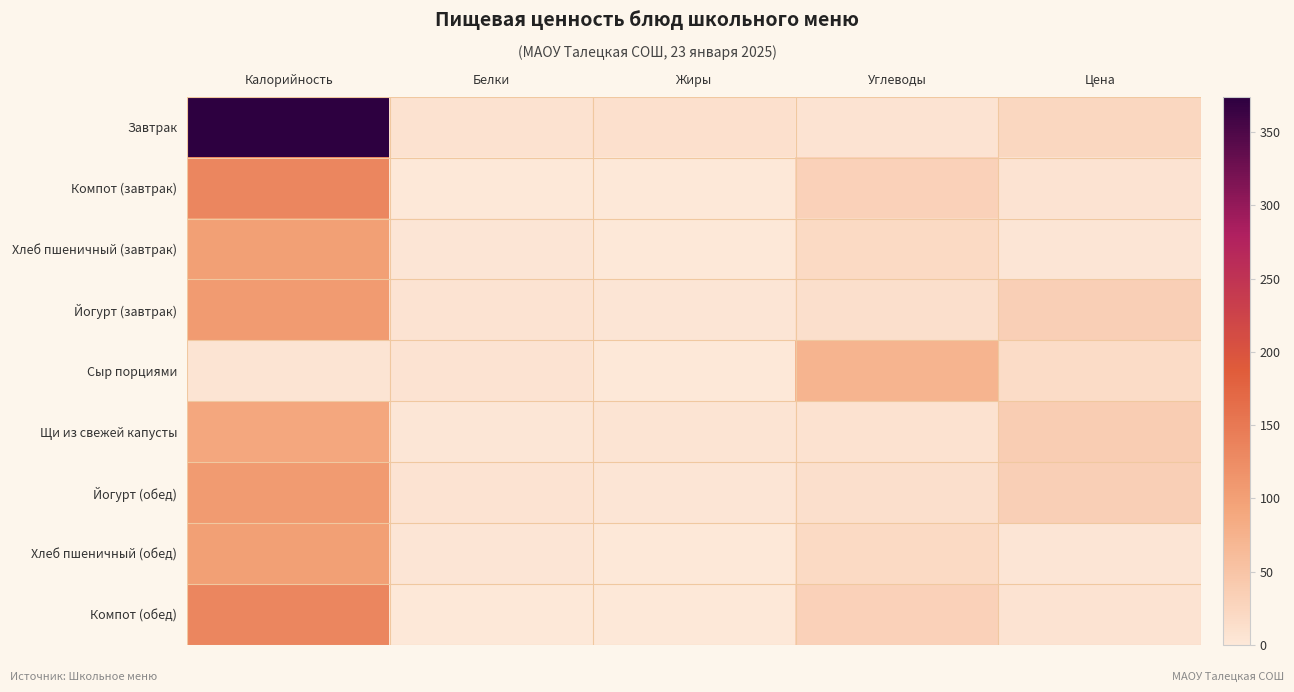

List the series in order of their peak value, highest first.

Завтрак, Компот (завтрак), Компот (обед), Йогурт (завтрак), Йогурт (обед), Хлеб пшеничный (завтрак), Хлеб пшеничный (обед), Щи из свежей капусты, Сыр порциями